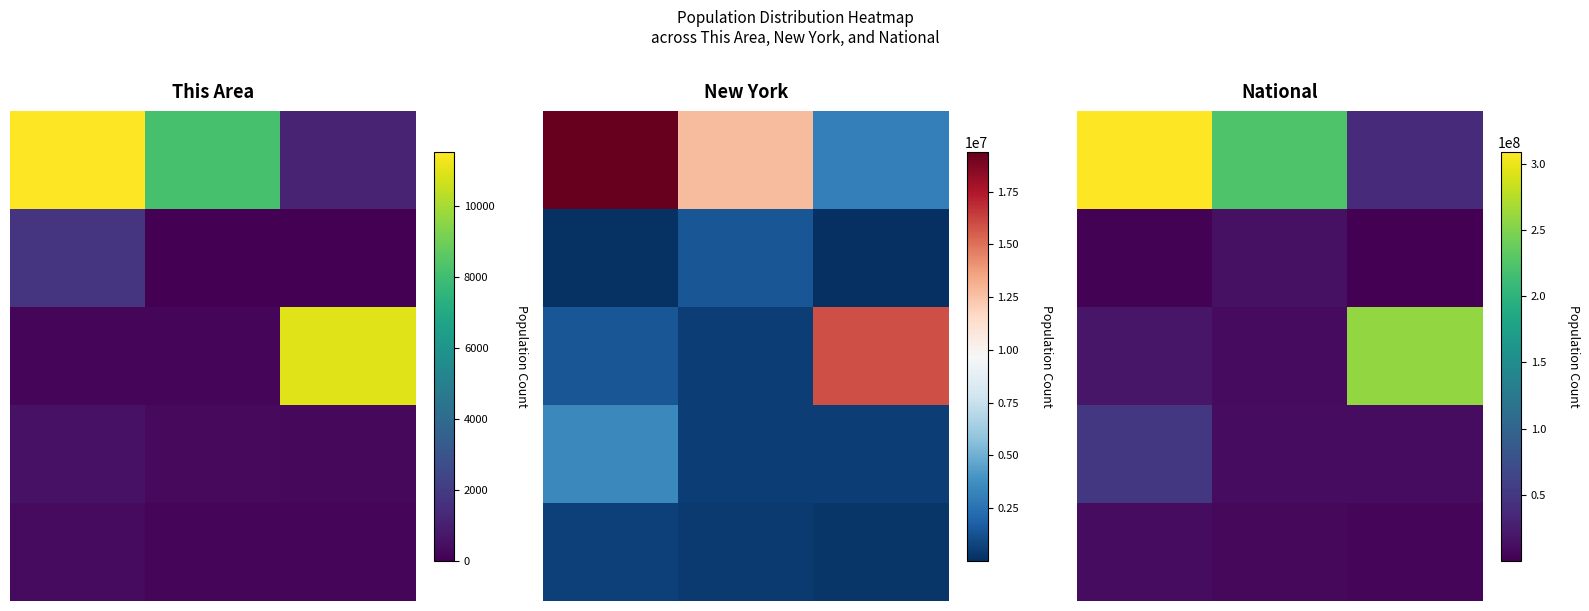

What is the greatest value displayed?

308745538